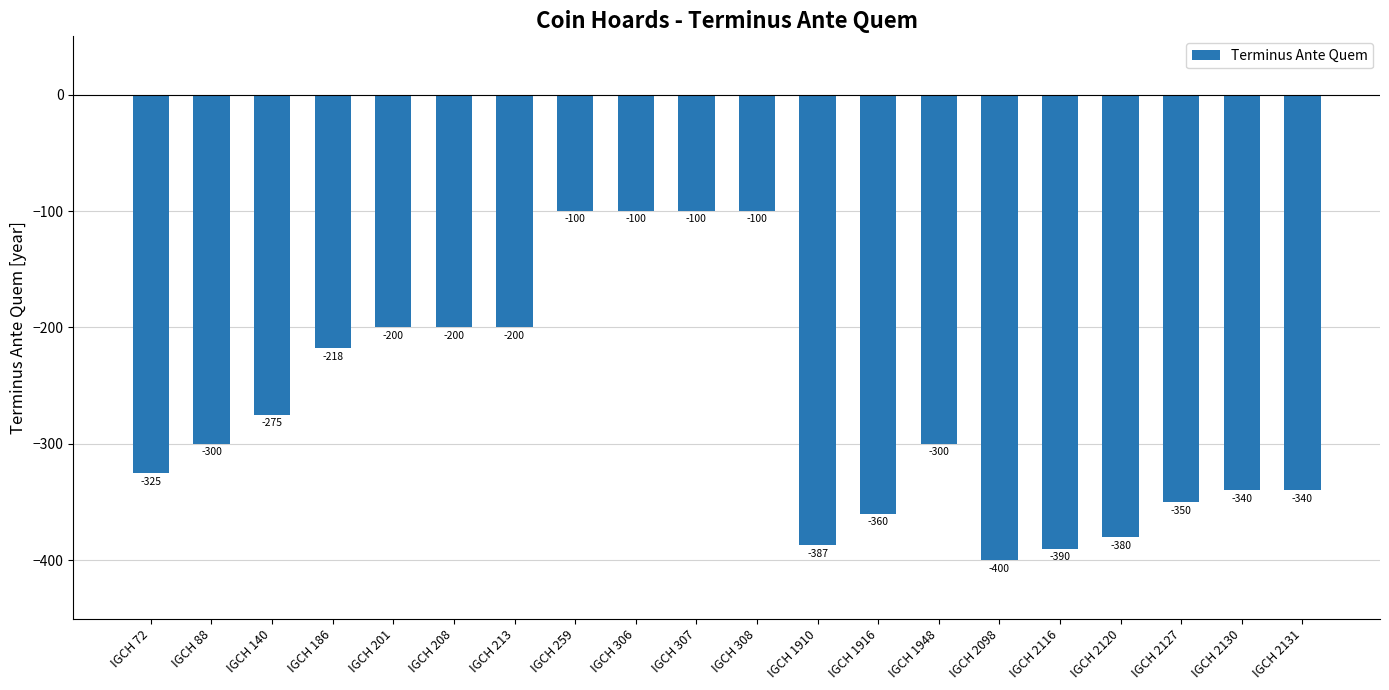

What is the approximate value at IGCH 2131, to the nearest 50?

-350